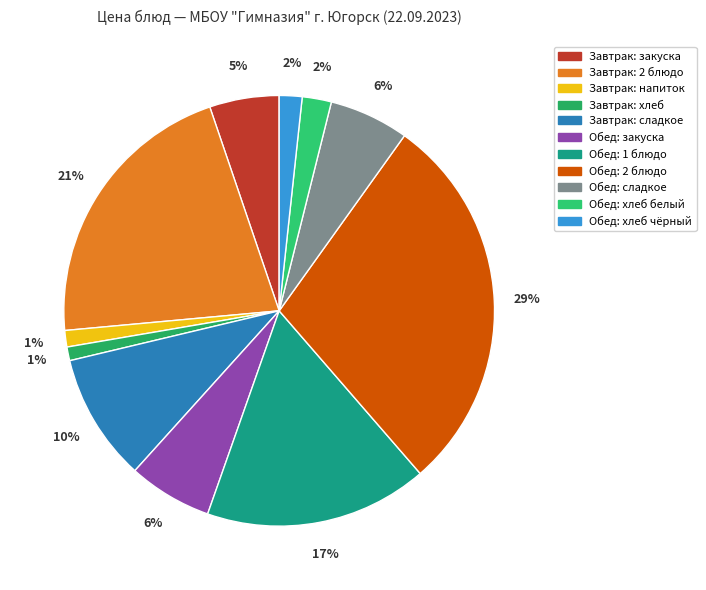

How many segments does this pie chart have?

11